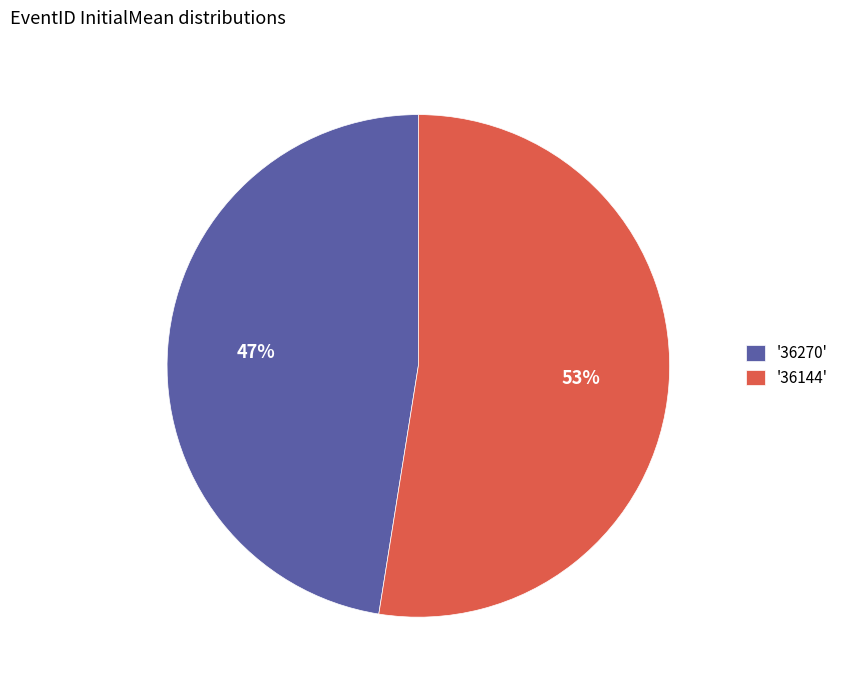

What percentage is the '36144' slice, to the nearest percent?

53%